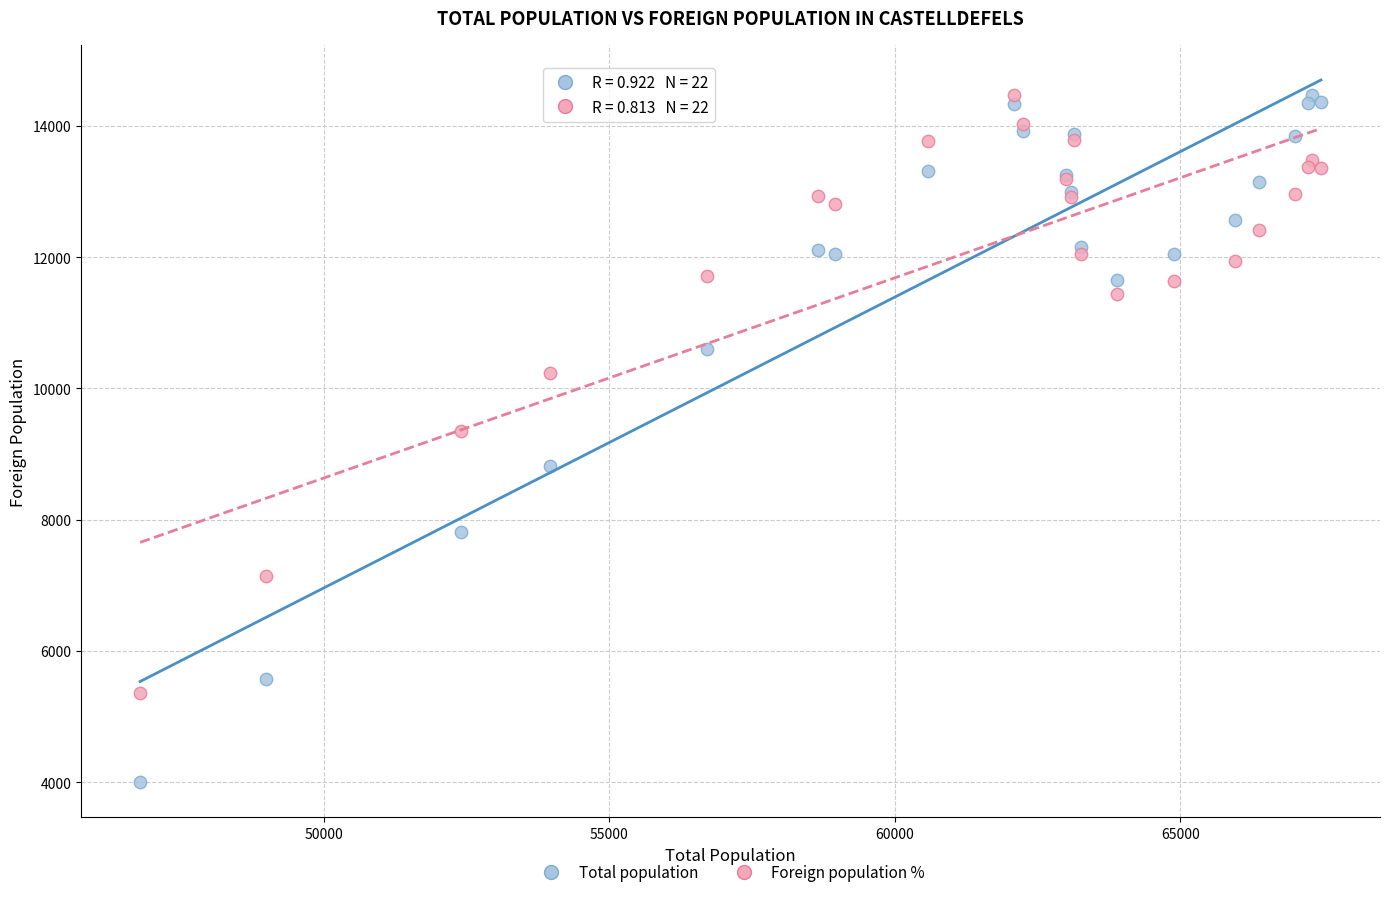

Which series has the largest Y range (max minus min)?

Total population